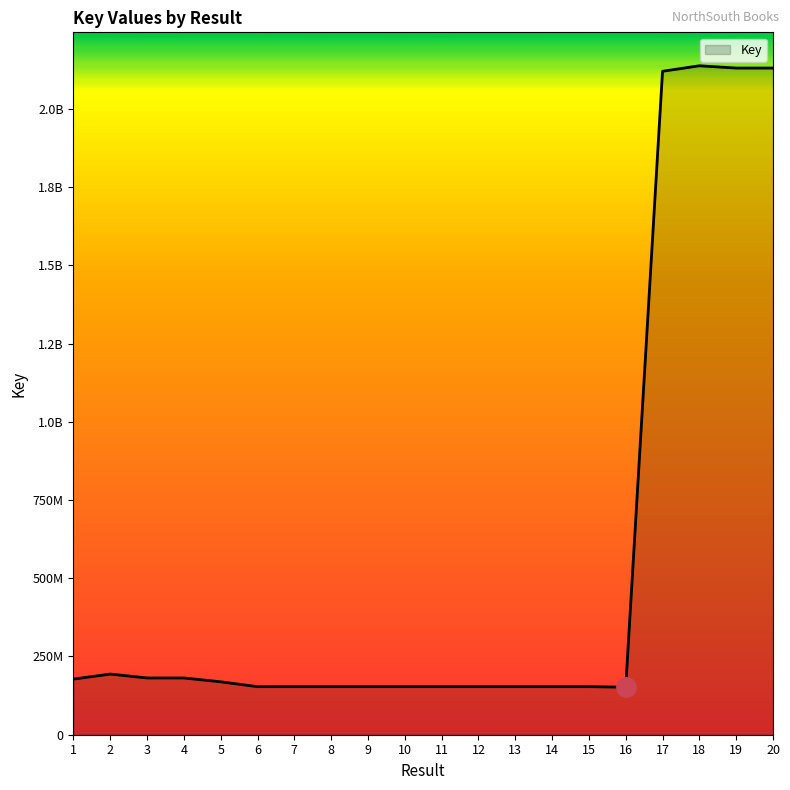

What is the difference between the values at 16 and 2?

41924428